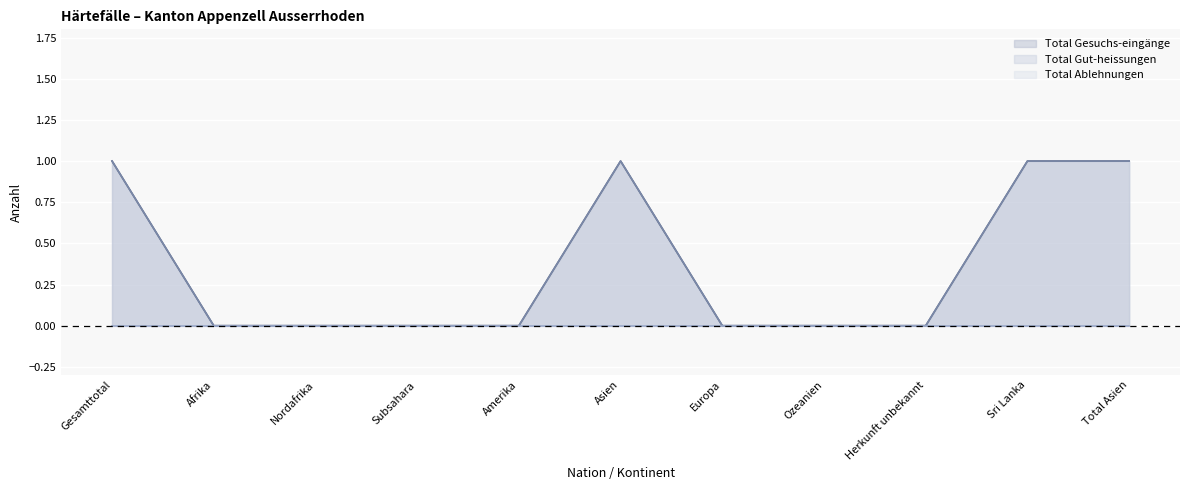

True or false: Total Gesuchs-eingänge and Total Gut-heissungen intersect in this chart.

False